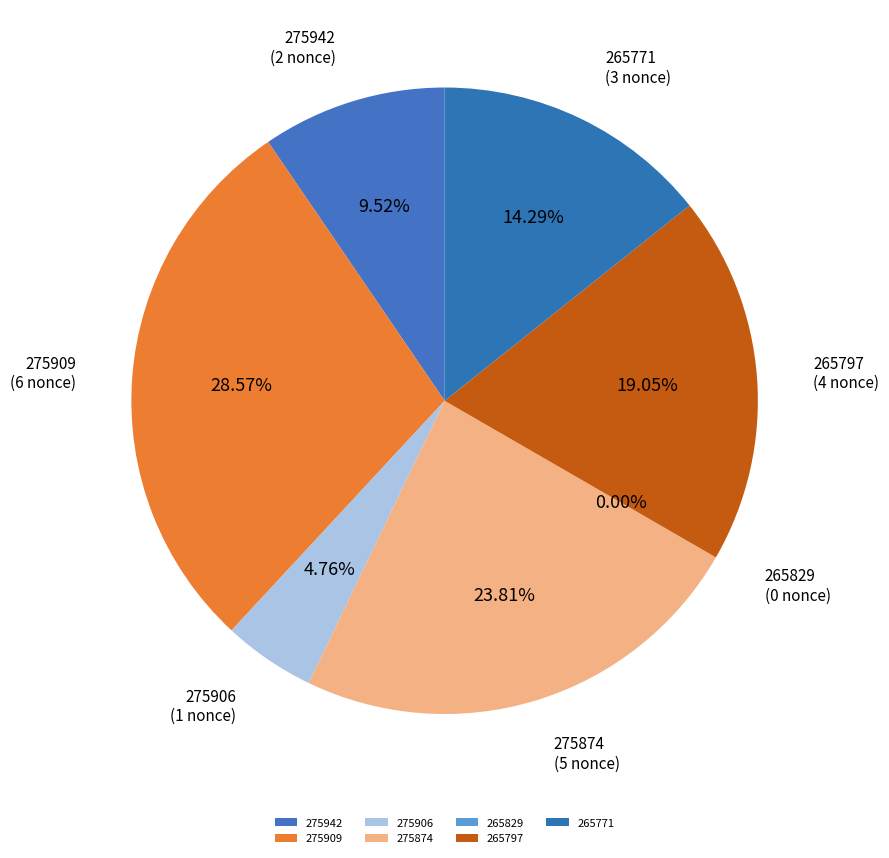

Combined, what portion of the pie is 275906 and 265771?

19.0%